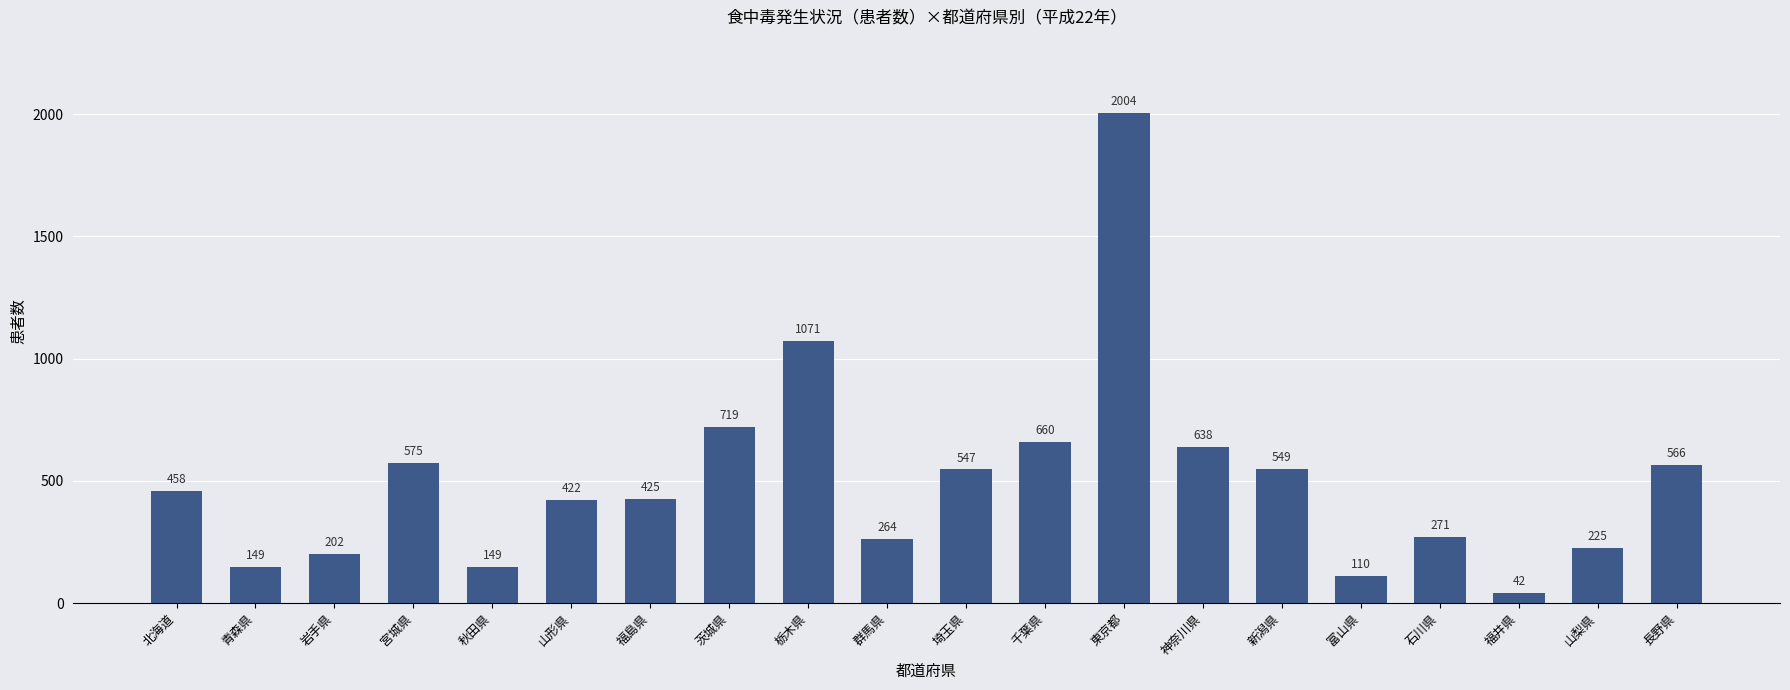

At which label is the value closest to 1023?

栃木県